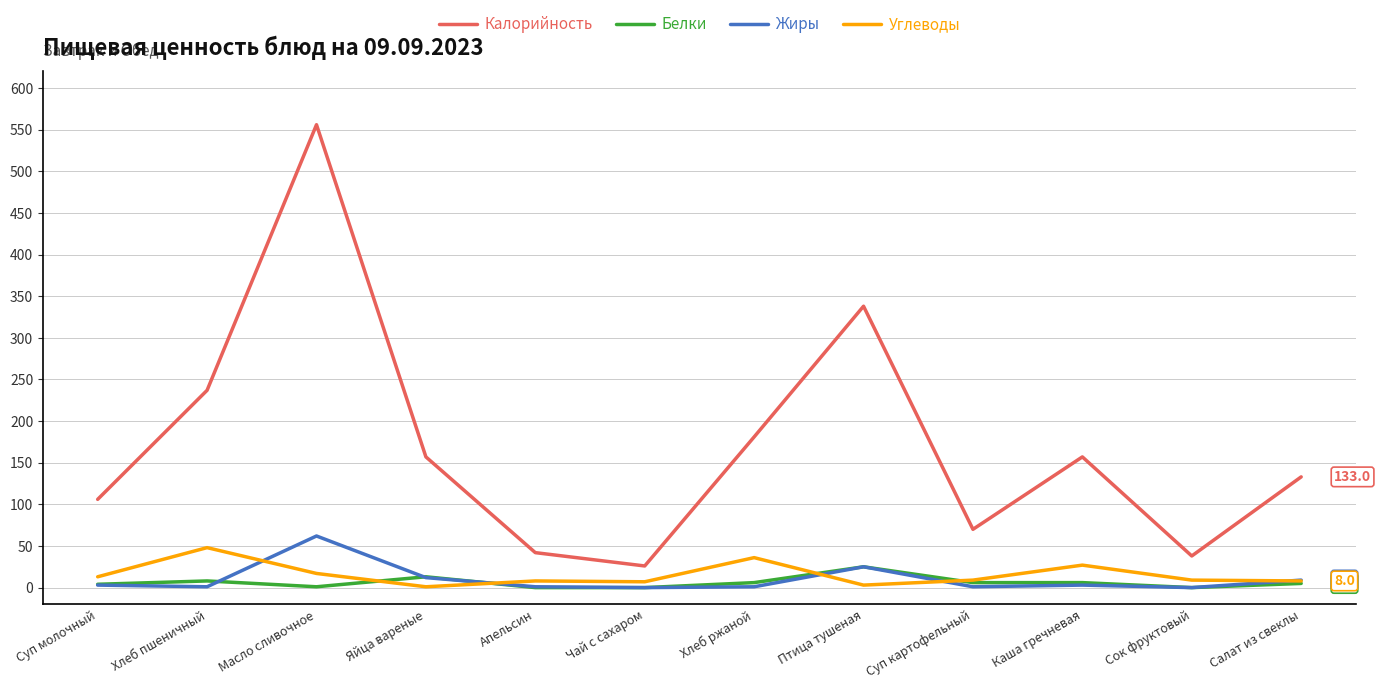

True or false: Углеводы and Калорийность intersect in this chart.

False